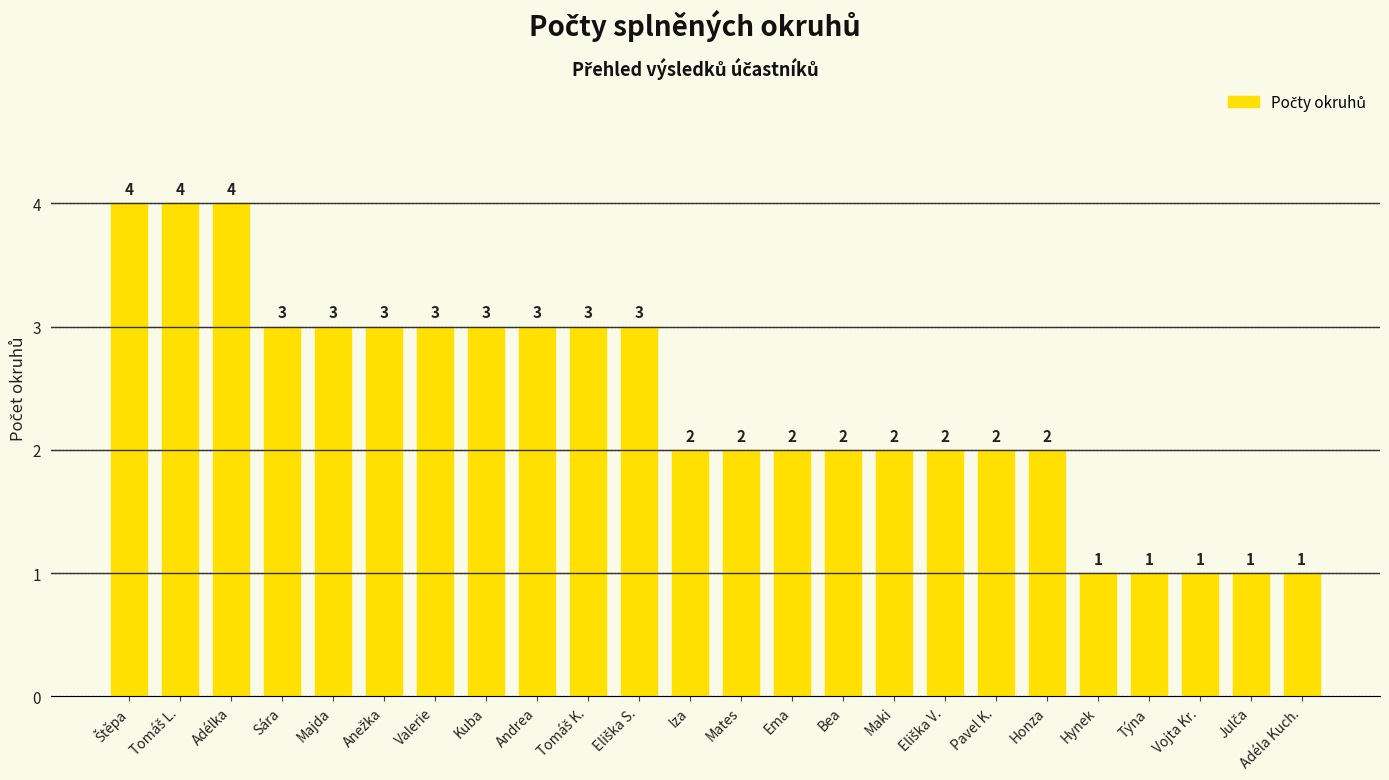

What position from the left is Mates?

13